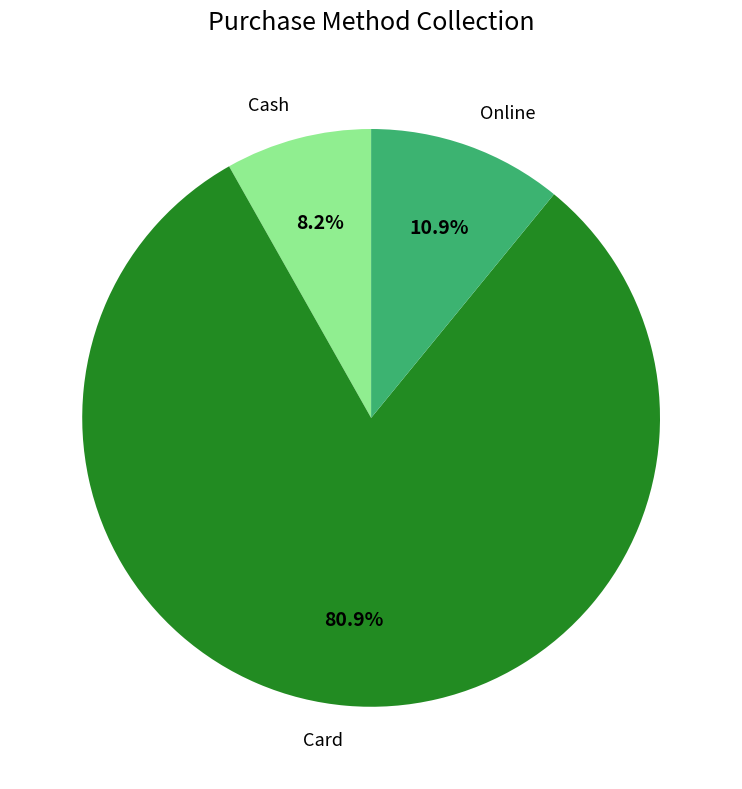

Count the number of slices in the pie.

3